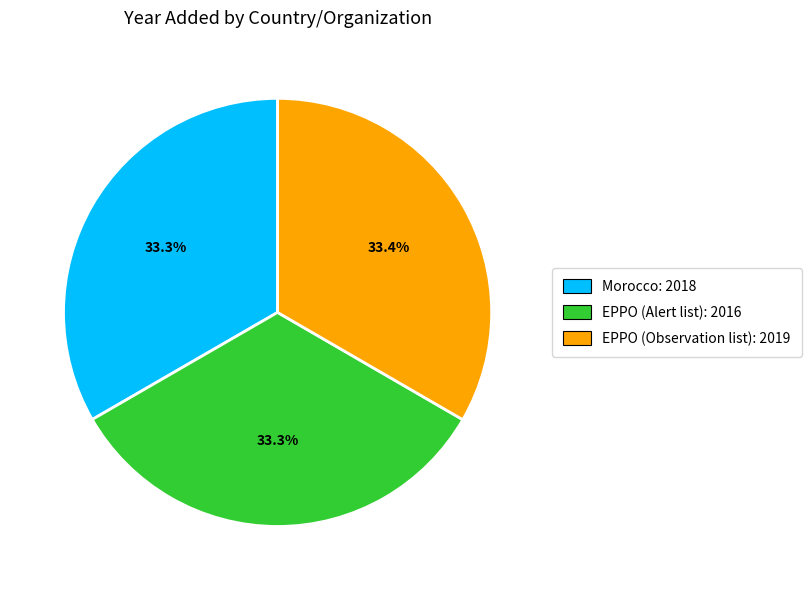

How many segments does this pie chart have?

3